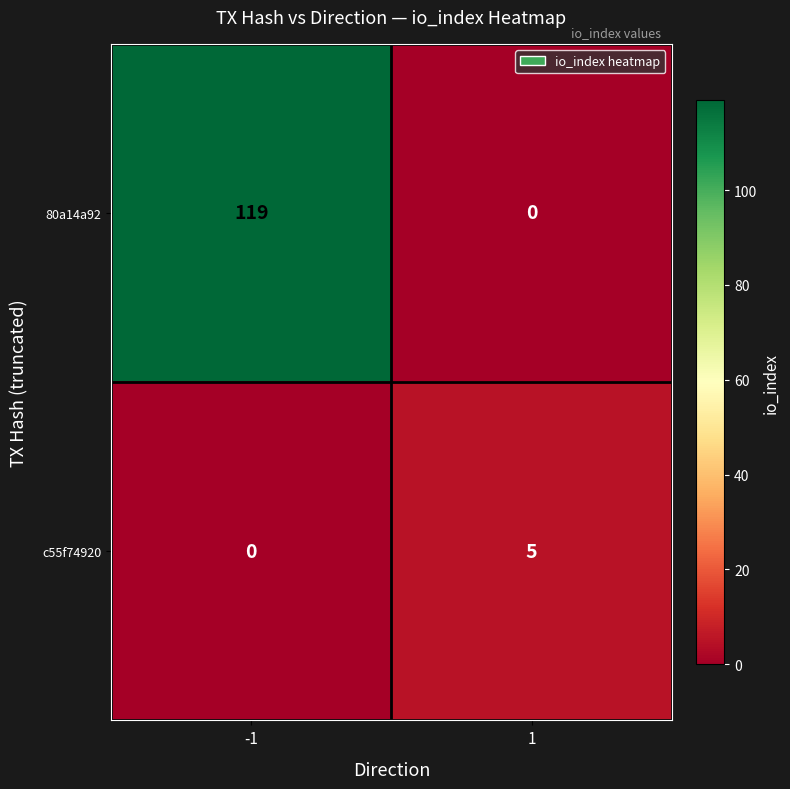

What is the difference between the maximum and minimum values in the 80a14a92 series?

119